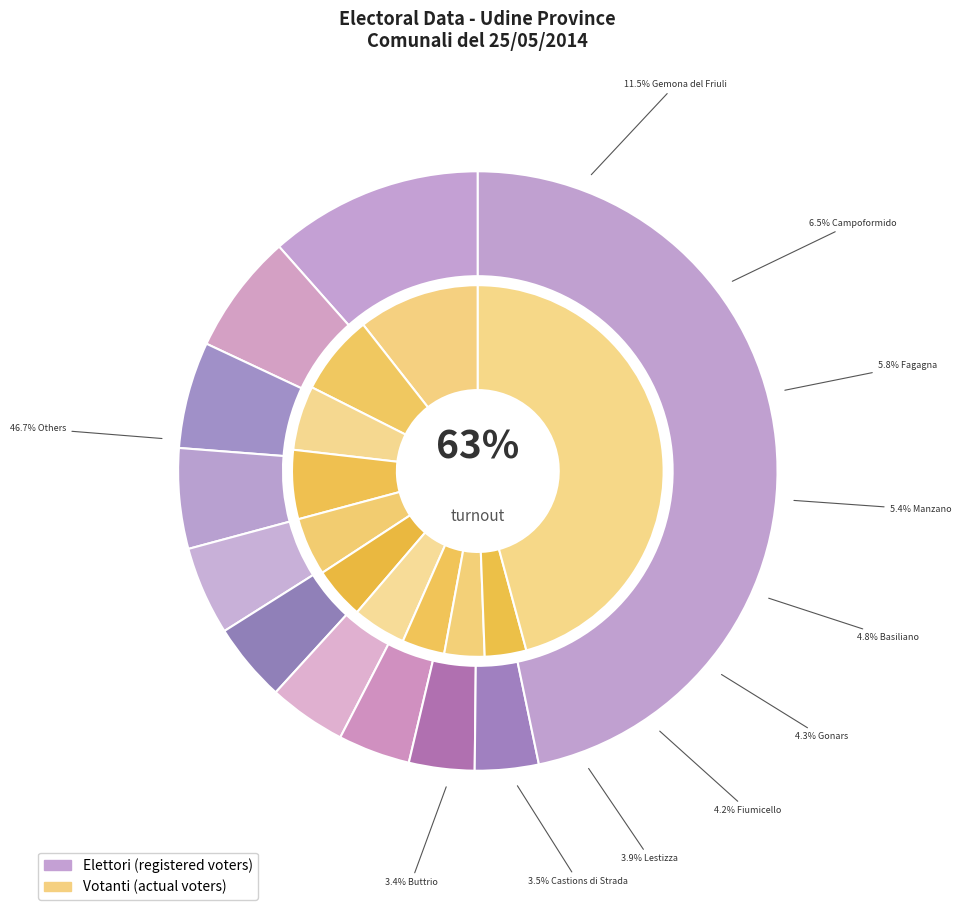

Is it true that Gonars is 4% of the pie?

True